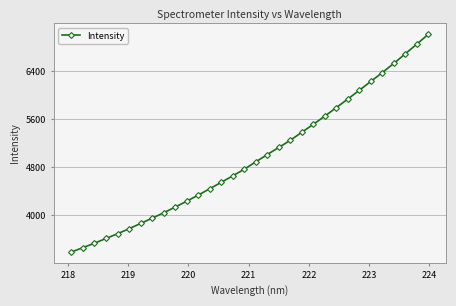

Reading right to left, what are all the values shown in this chart?

7013.1	6849.9	6688.2	6528.8	6376.2	6229.2	6081.5	5936.2	5793.2	5651.8	5515.2	5383.3	5248.8	5130.6	5012.7	4890.9	4768.8	4657.7	4550.1	4443.6	4337.6	4236.0	4139.1	4043.6	3953.7	3866.7	3778.3	3695.5	3617.6	3537.5	3465.1	3392.2